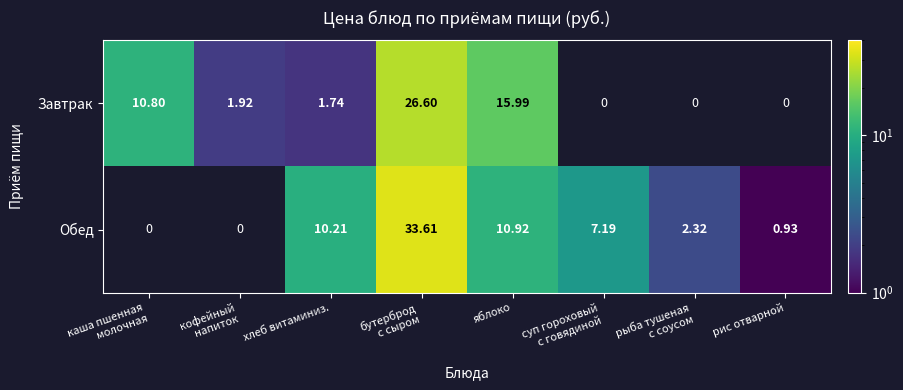

What is the highest value of the Завтрак series?

26.6